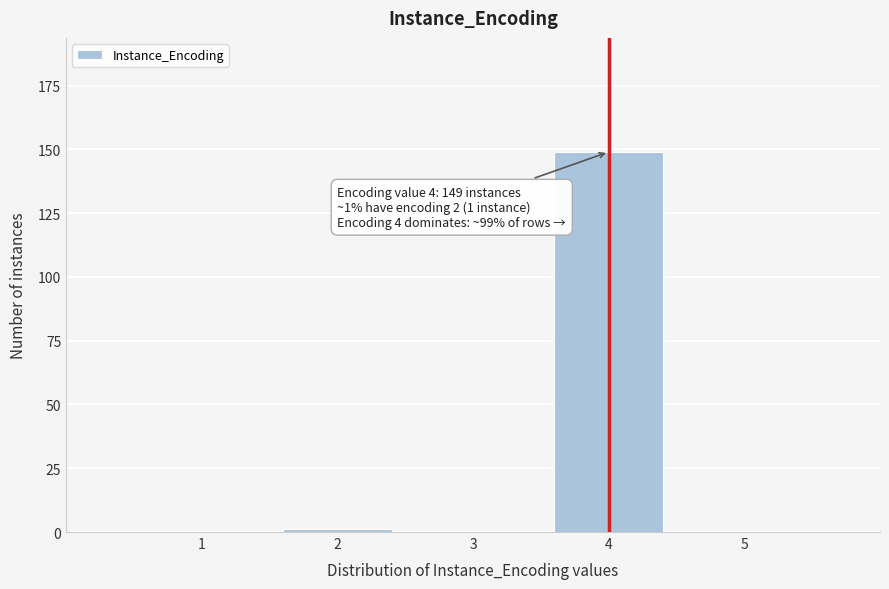

Reading left to right, list all the values displayed in this chart.

1=0	2=1	3=0	4=149	5=0